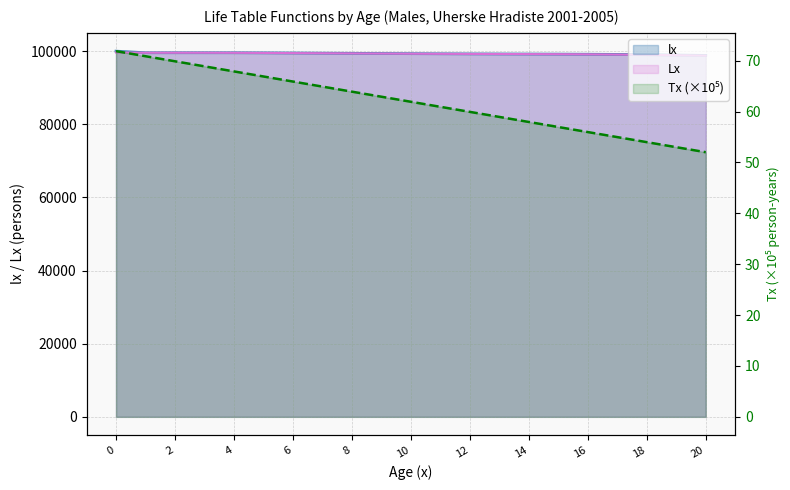

What is the minimum value for lx?

98827.7